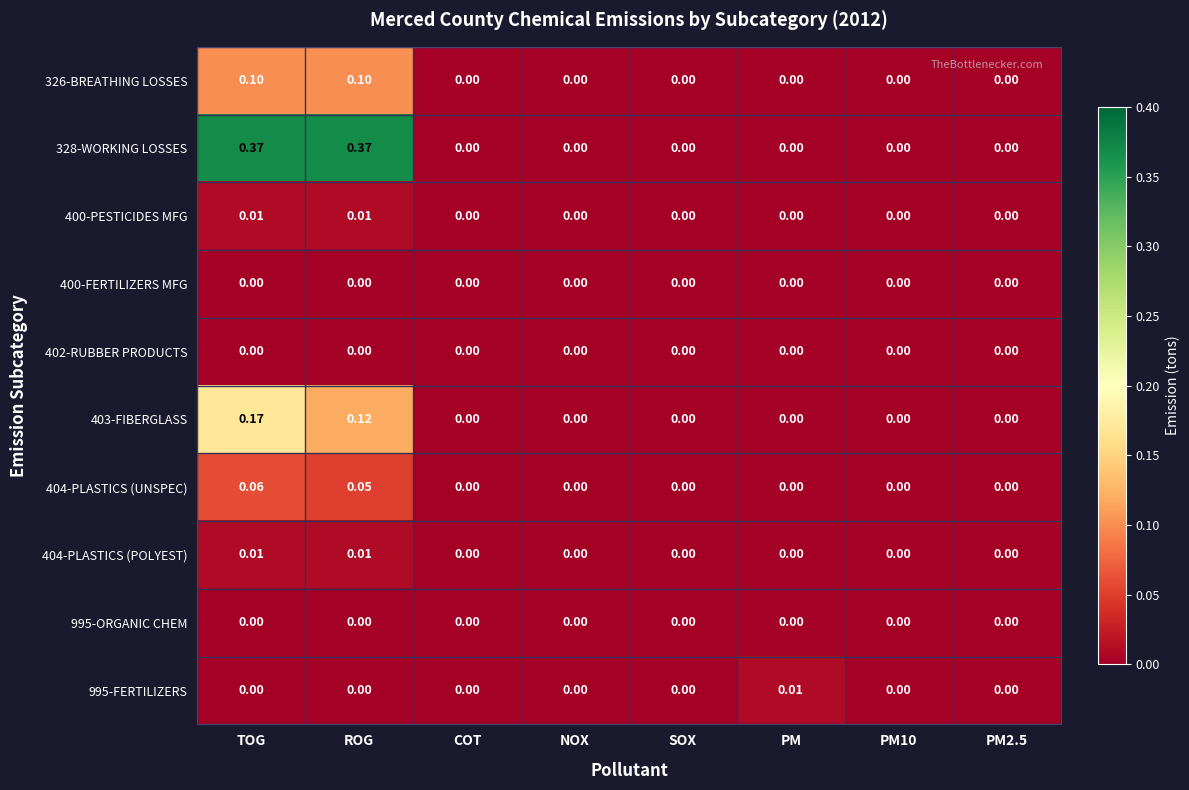

At which category is the sum across all series the highest?

TOG